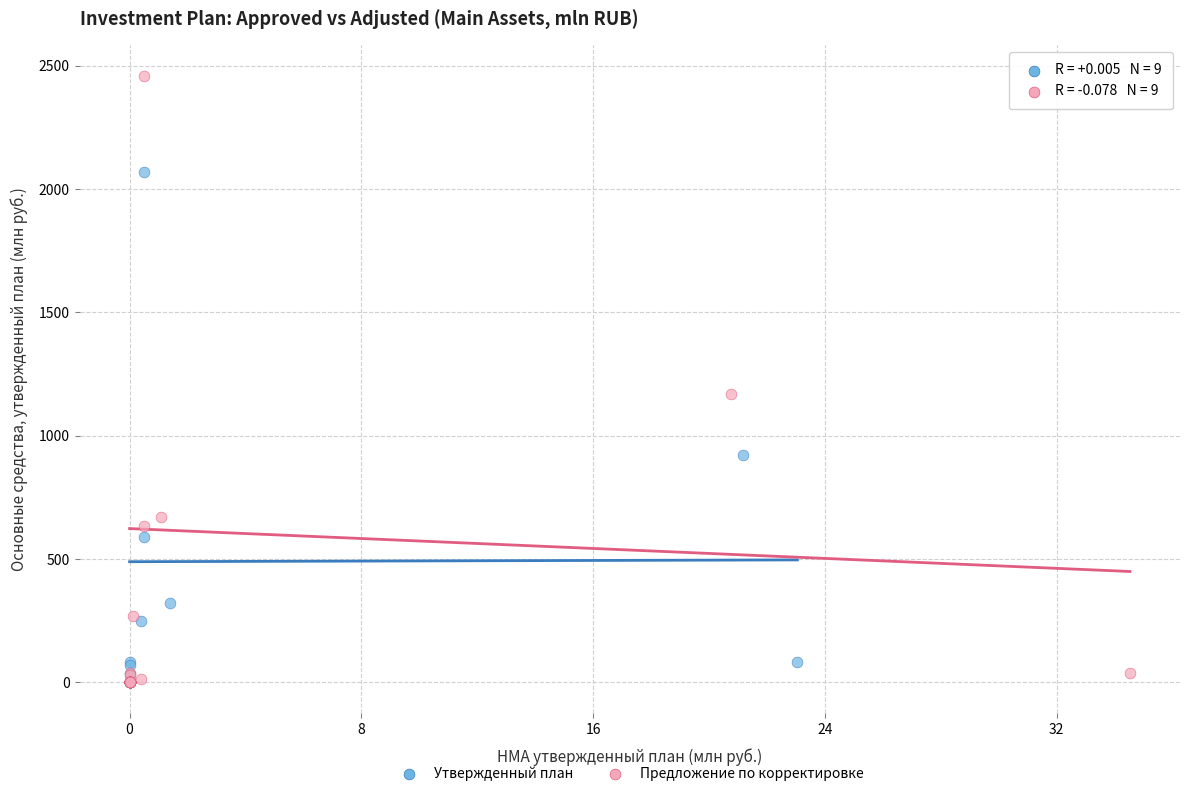

Which series has the largest Y range (max minus min)?

Предложение по корректировке